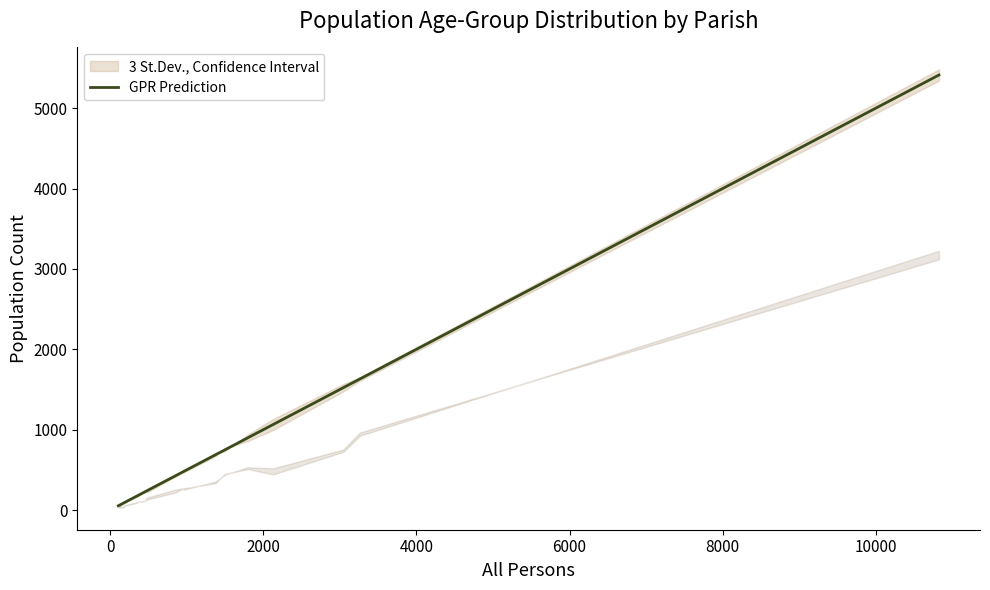

What is the maximum value for GPR Prediction?

5412.0